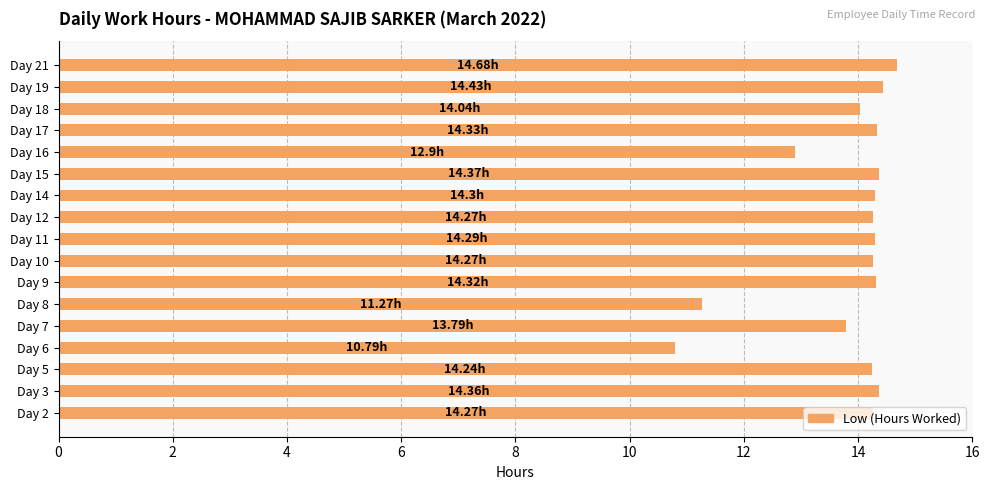

What is the minimum value shown in the chart?

10.8